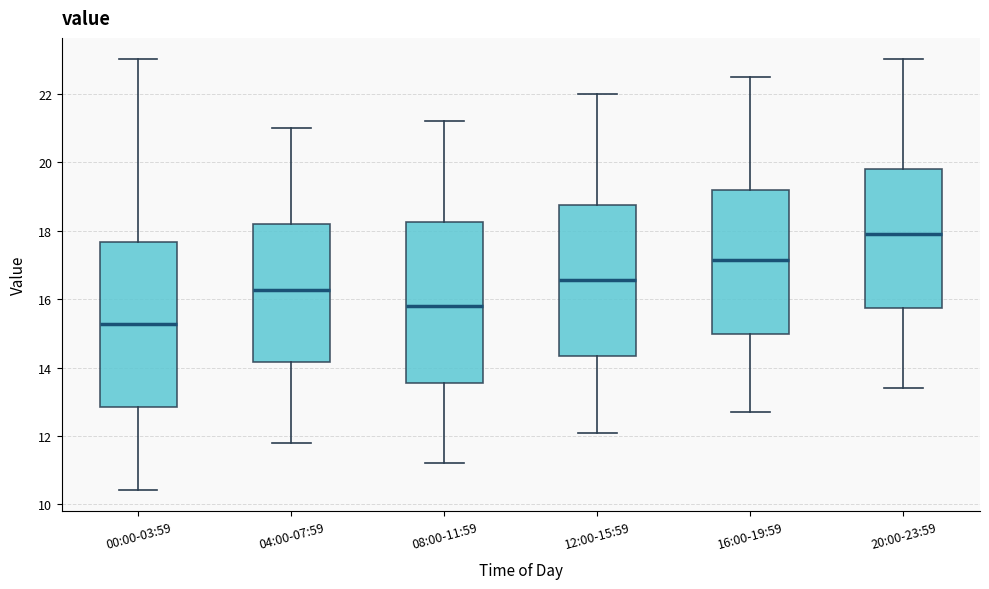

Reading left to right, read every box against the y-axis: the position of its median line, the range the box covers, and the ends of its whiskers. The values are not printed on the chart, so give them approximately, as read against the axis.

00:00-03:59: median 15.2, box 12.8 to 17.6, whiskers 10.4 to 23.0
04:00-07:59: median 16.2, box 14.2 to 18.2, whiskers 11.8 to 21.0
08:00-11:59: median 15.8, box 13.6 to 18.2, whiskers 11.2 to 21.2
12:00-15:59: median 16.6, box 14.4 to 18.8, whiskers 12.2 to 22.0
16:00-19:59: median 17.2, box 15.0 to 19.2, whiskers 12.8 to 22.6
20:00-23:59: median 18.0, box 15.8 to 19.8, whiskers 13.4 to 23.0